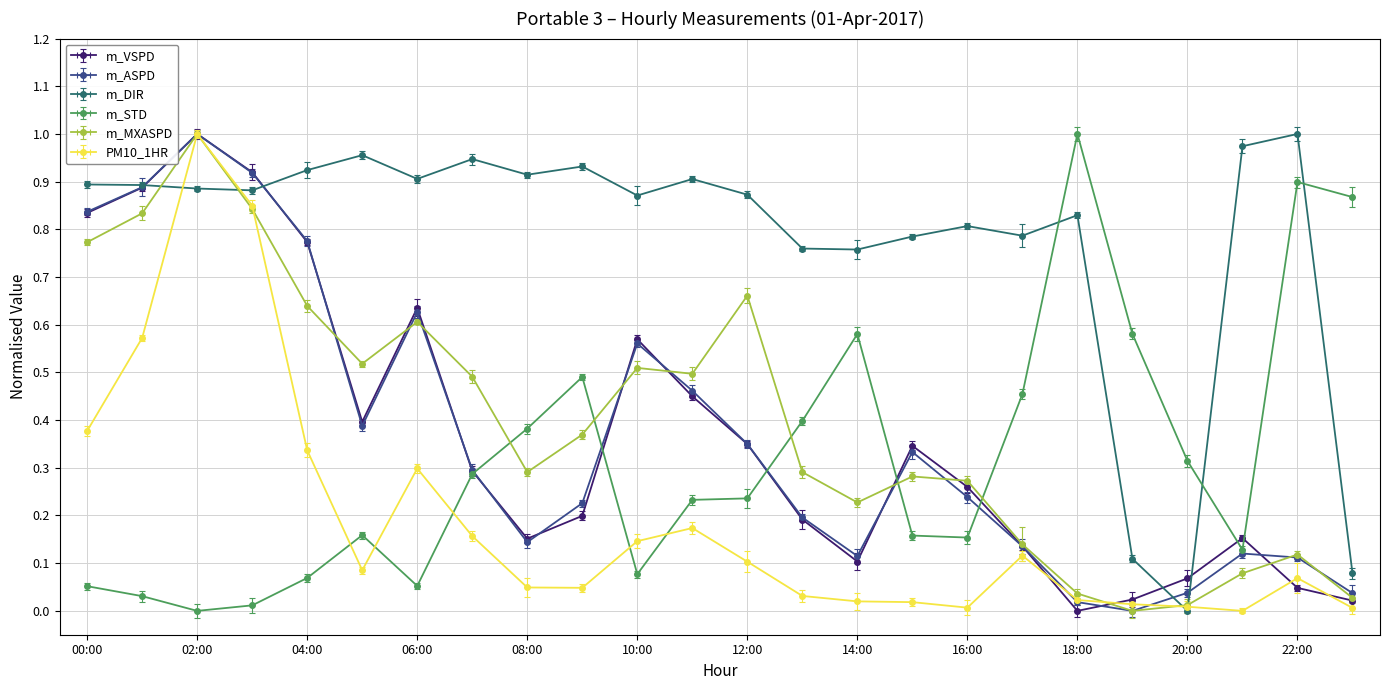

Which series has the largest range (max minus min)?

m_VSPD